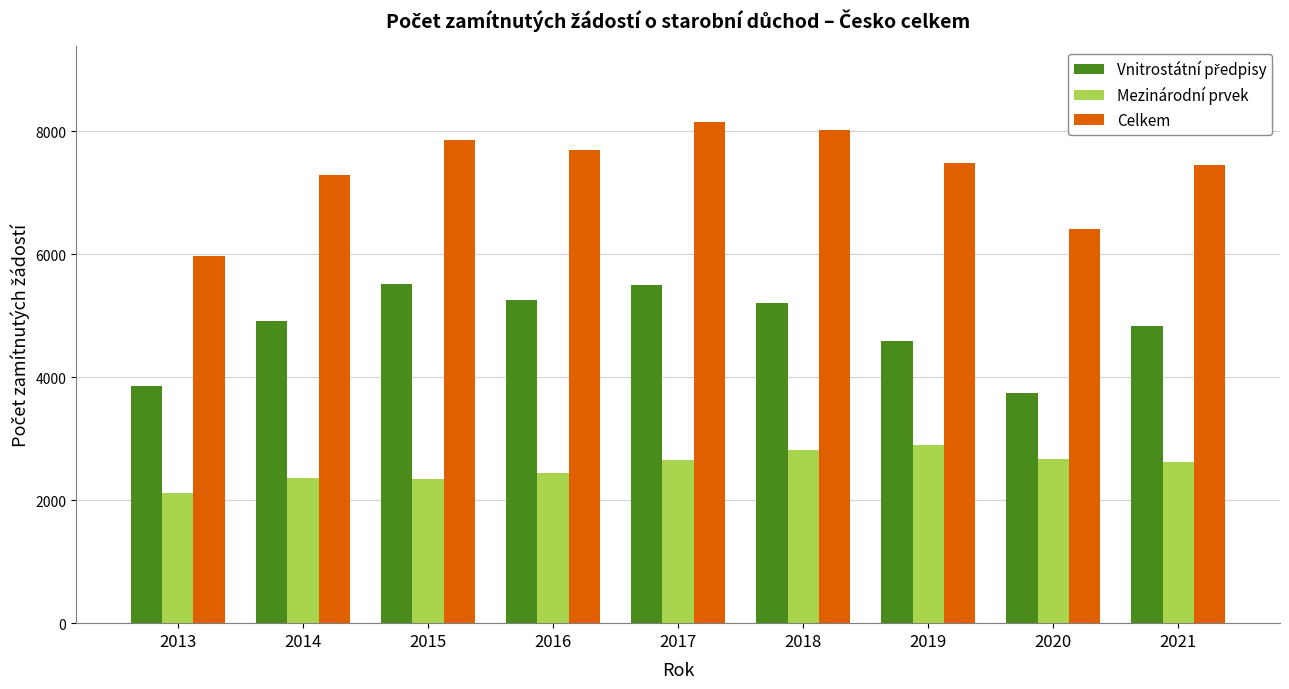

How many values in the Mezinárodní prvek series are below 2628?

4